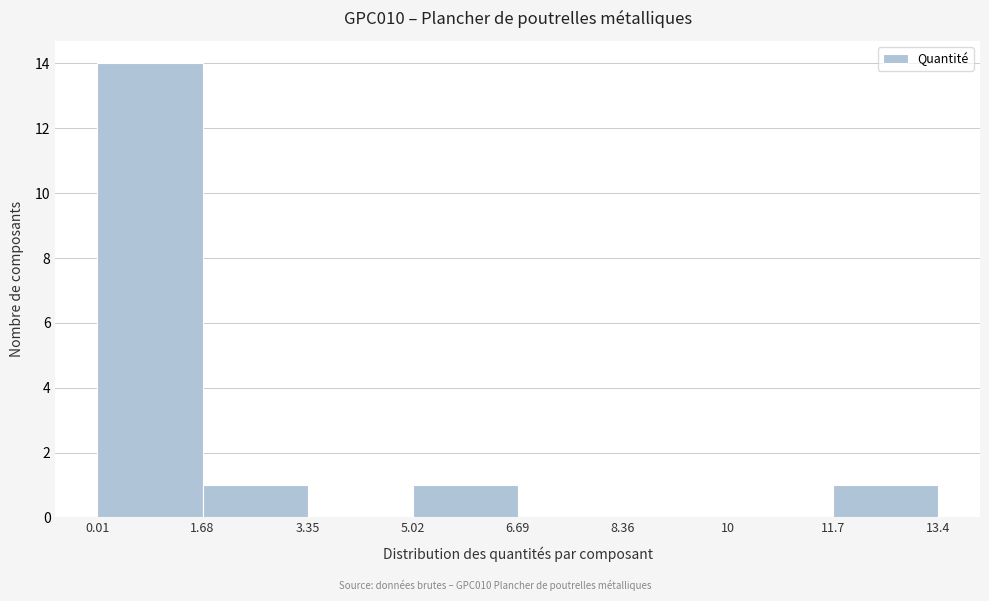

How tall is the bar that spans 11.7 to 13.4 on the x-axis? The values are not printed on the chart, so give them approximately, as read against the axis.

1